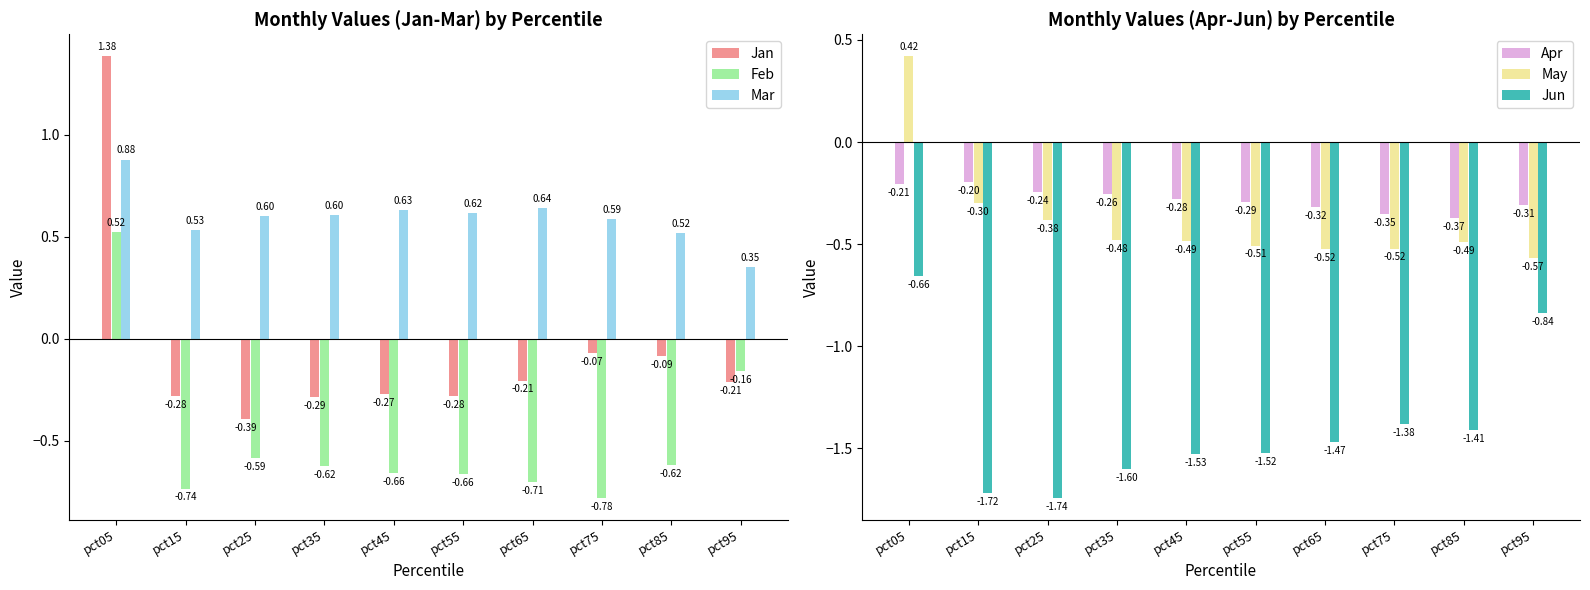

What is the spread (max minus min) of values at pct85?

1.9